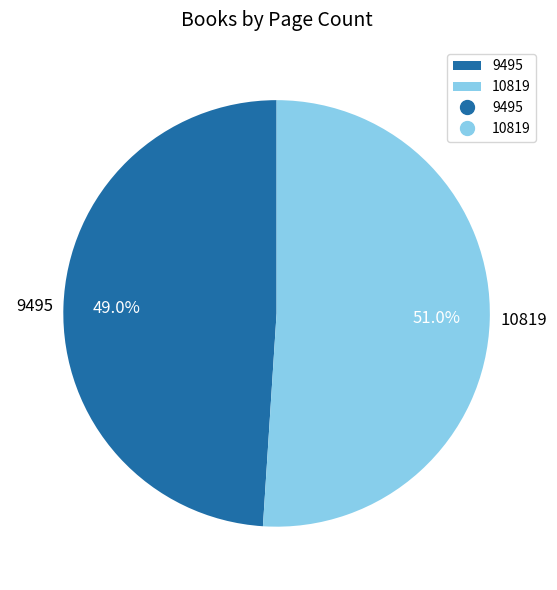

Which has a higher value, 9495 or 10819?

10819